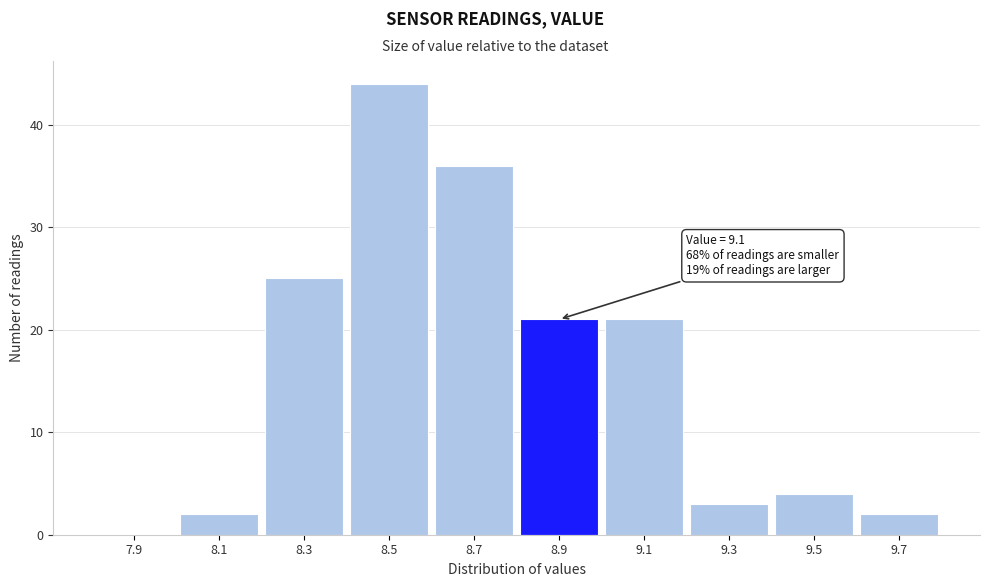

Reading left to right, what are all the values shown in this chart?

7.9=0	8.1=2	8.3=25	8.5=44	8.7=36	8.9=21	9.1=21	9.3=3	9.5=4	9.7=2